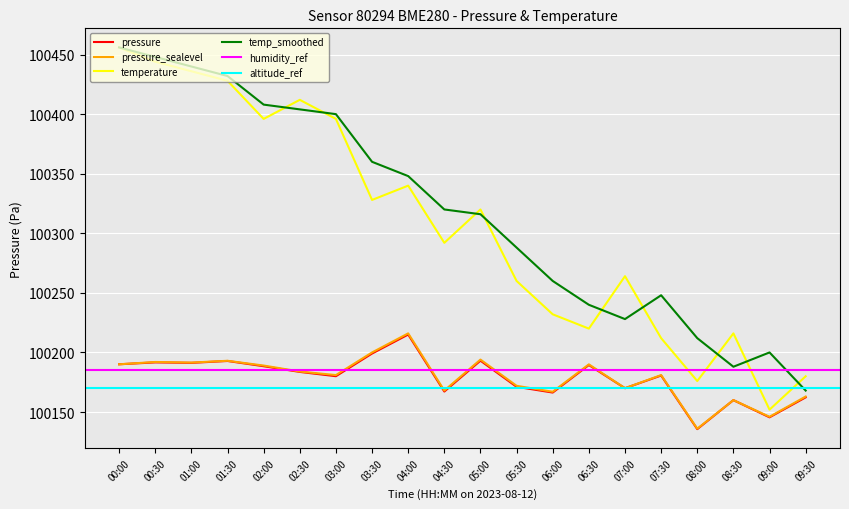

What is the maximum value shown in the chart?

100456.0